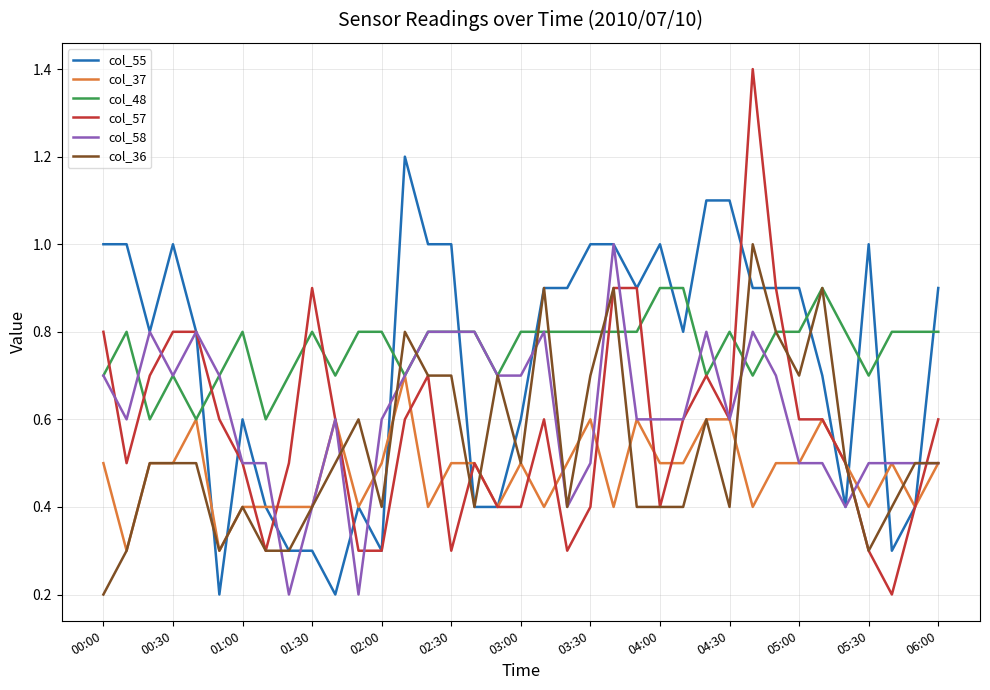

How many categories are shown in the chart?

37